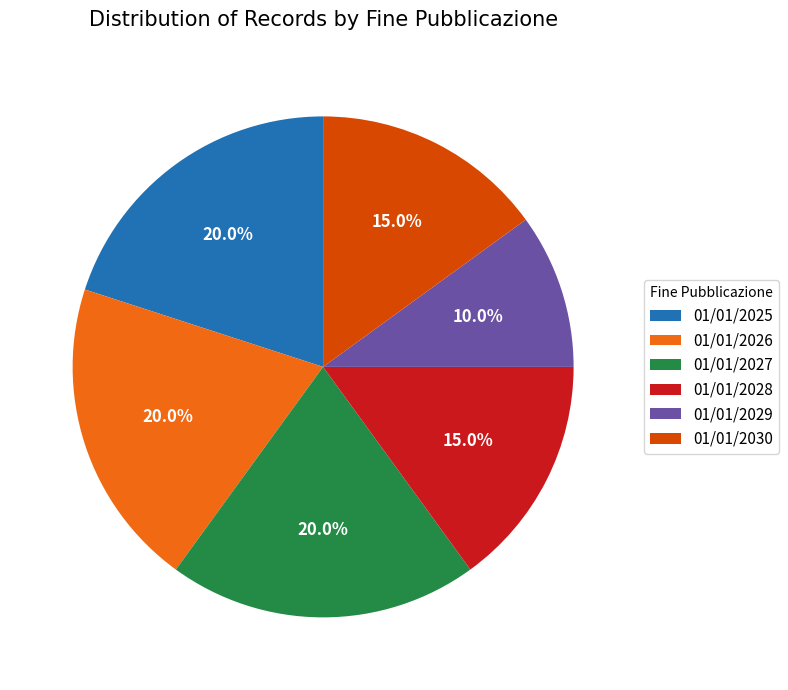

Which category has the smallest portion of the pie?

01/01/2029